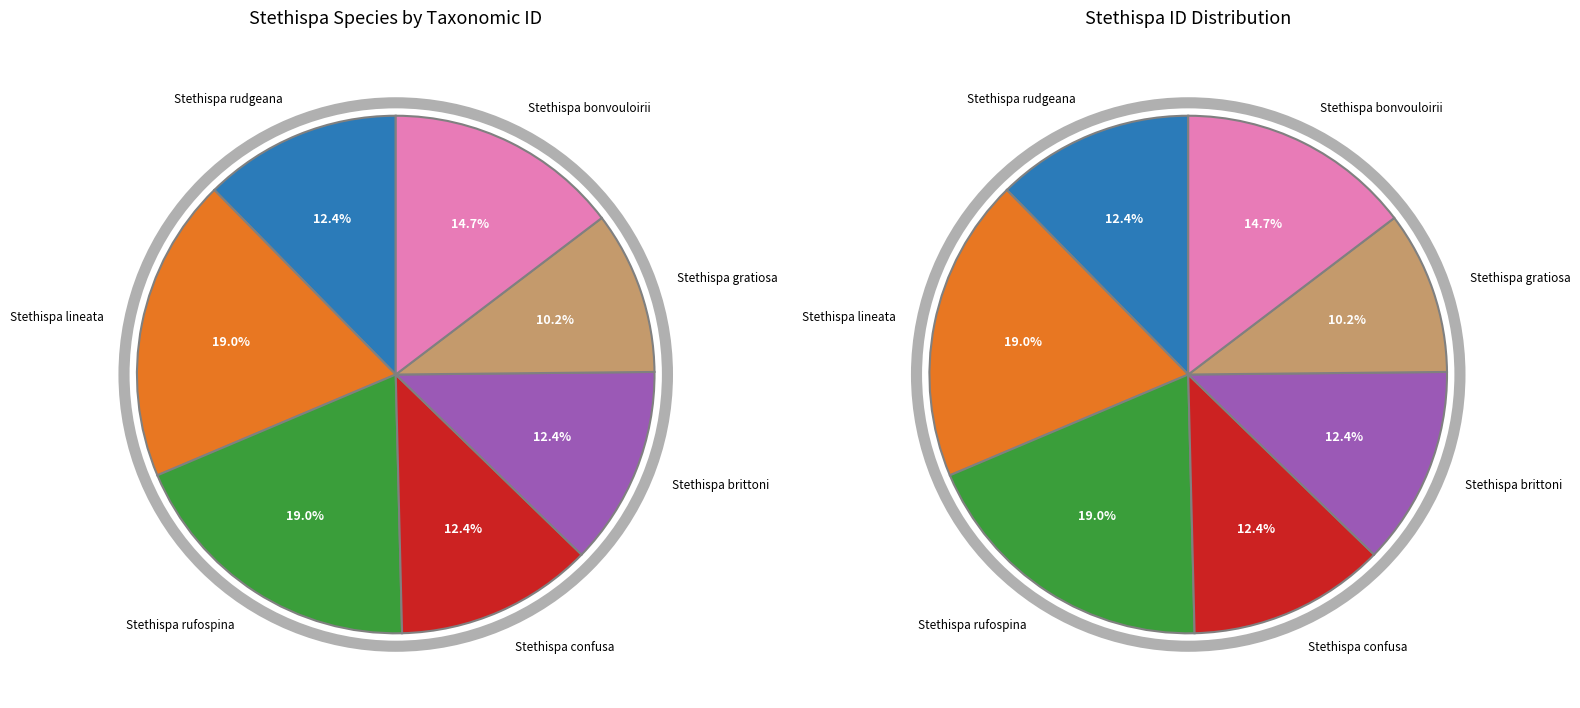

To the nearest percent, what percentage of the pie is Stethispa bonvouloirii?

15%